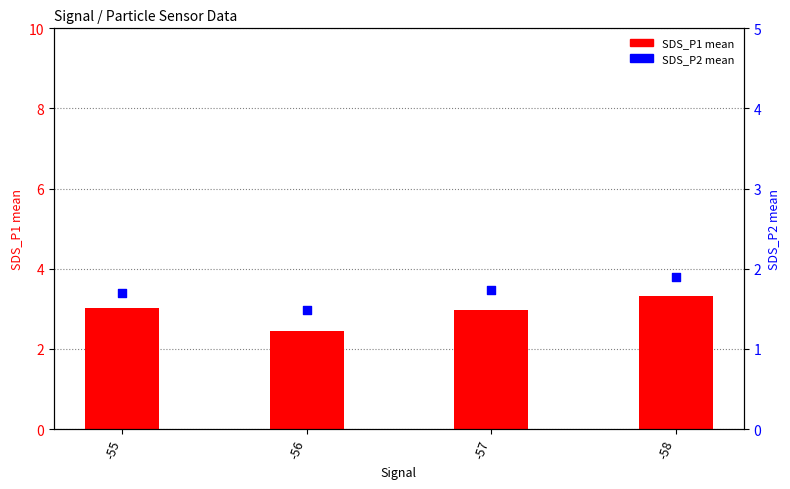

Is the value of SDS_P1 (mean) at -55 greater than the value of SDS_P2 (mean) at -56?

Yes